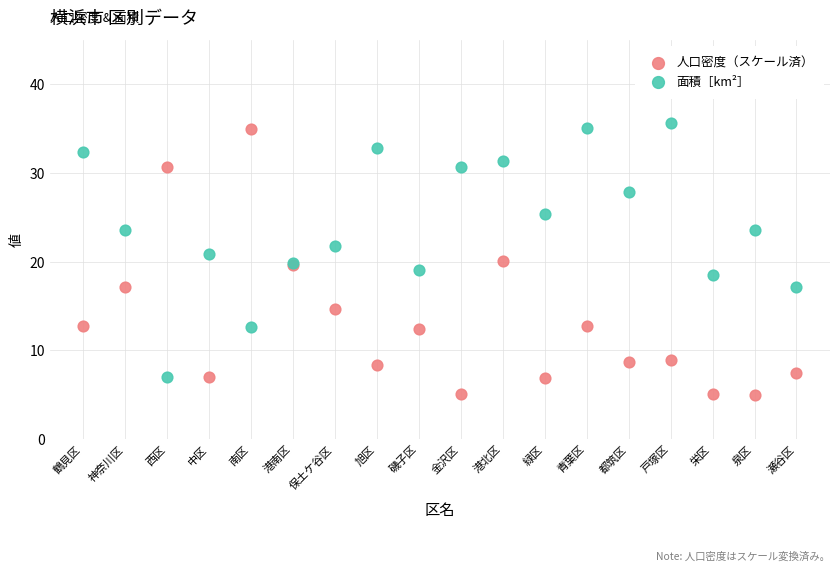

Which series reaches the maximum Y coordinate?

面積［km²］